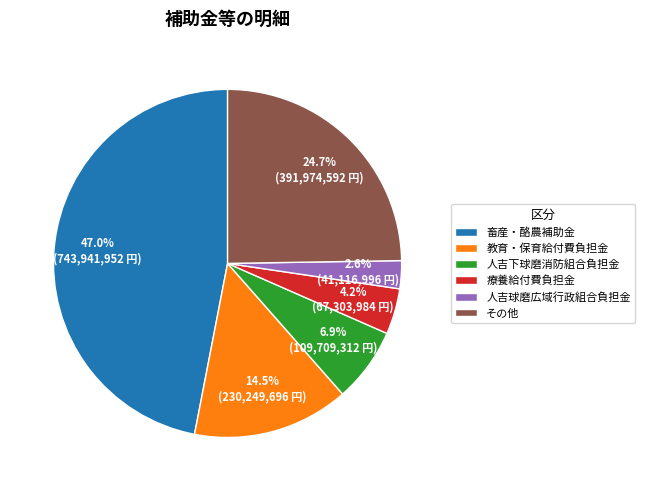

Is there any slice that represents more than half of the pie?

No